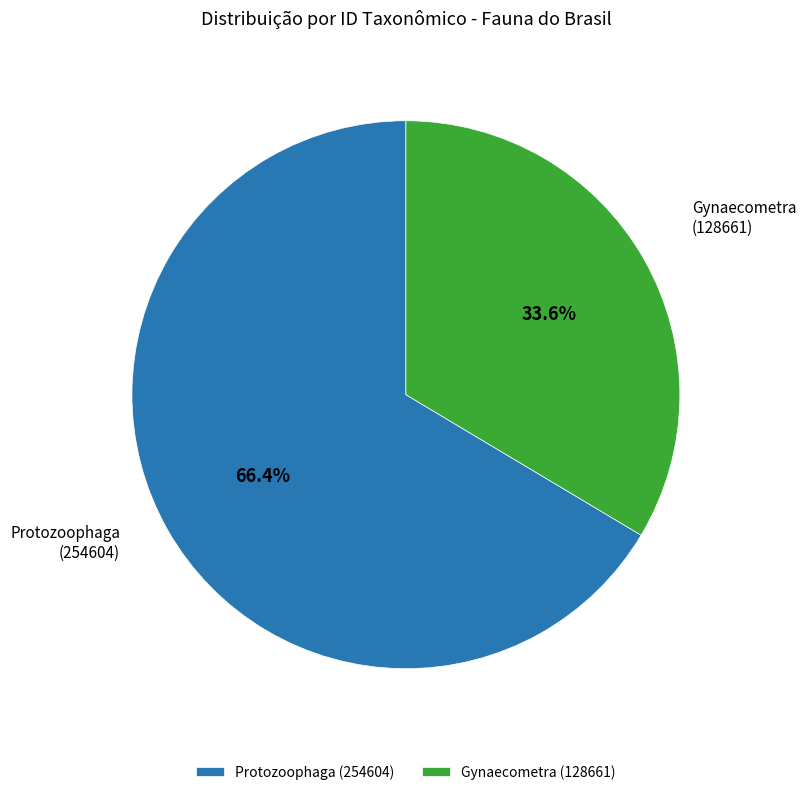

Which category has the biggest portion of the pie?

Protozoophaga (254604)